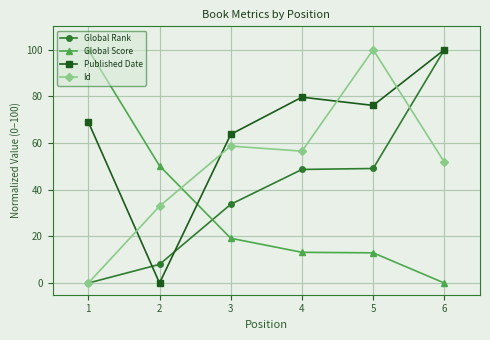

What is the difference between the second highest and second lowest values in the Published Date series?

15.9